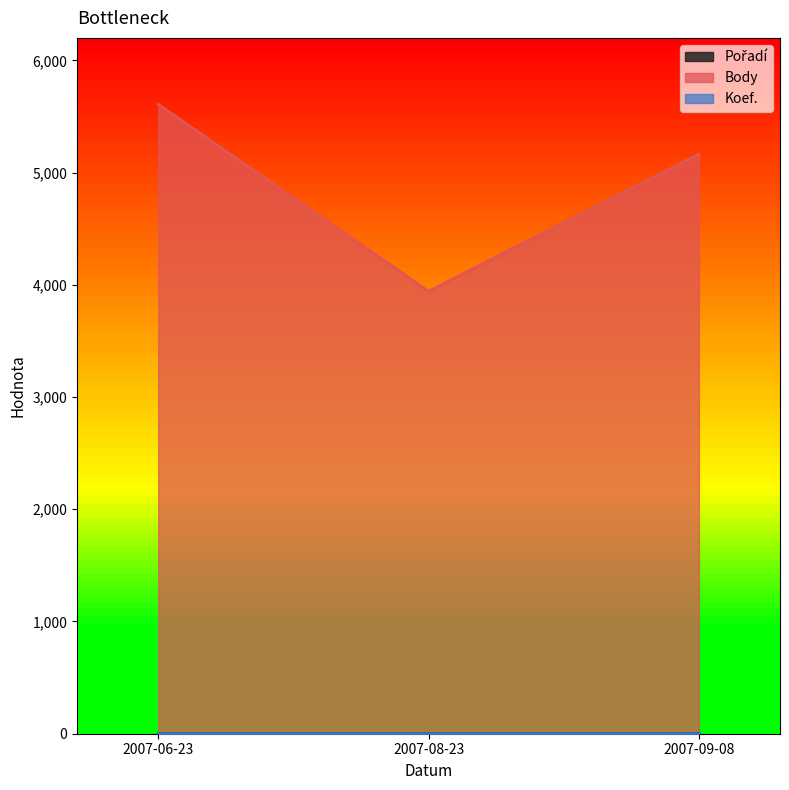

What is the maximum value shown in the chart?

5608